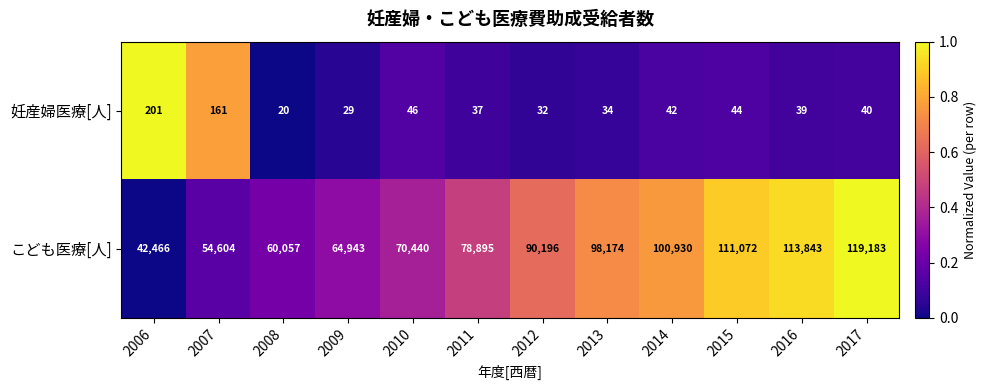

What is the maximum value shown in the chart?

119183